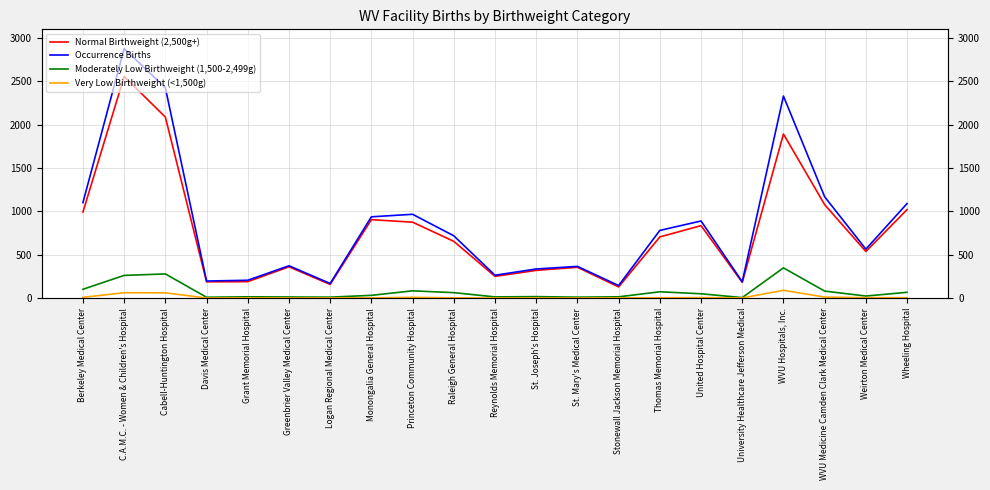

What is the difference between the Moderately Low Birthweight (1,500-2,499g) values at Thomas Memorial Hospital and Davis Medical Center?

63